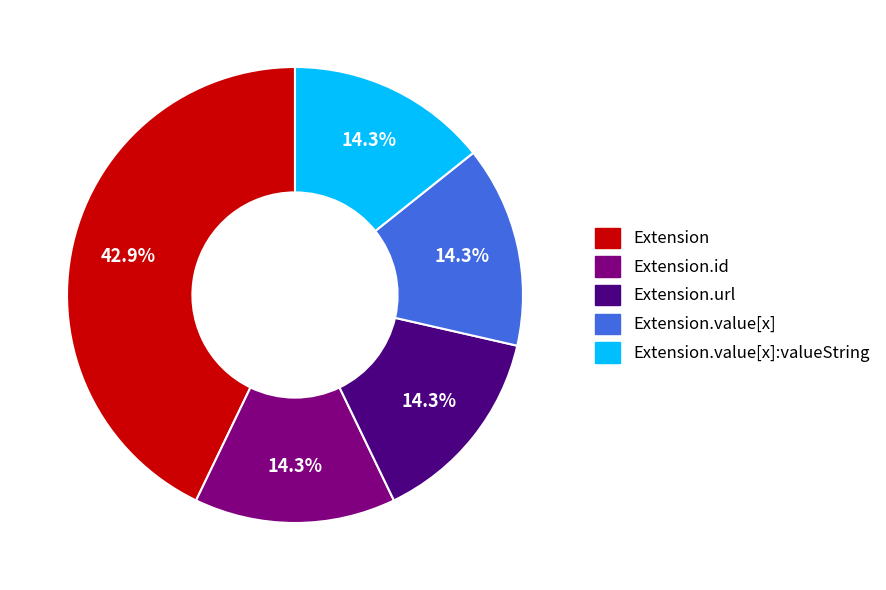

Is there any slice that represents more than half of the pie?

No